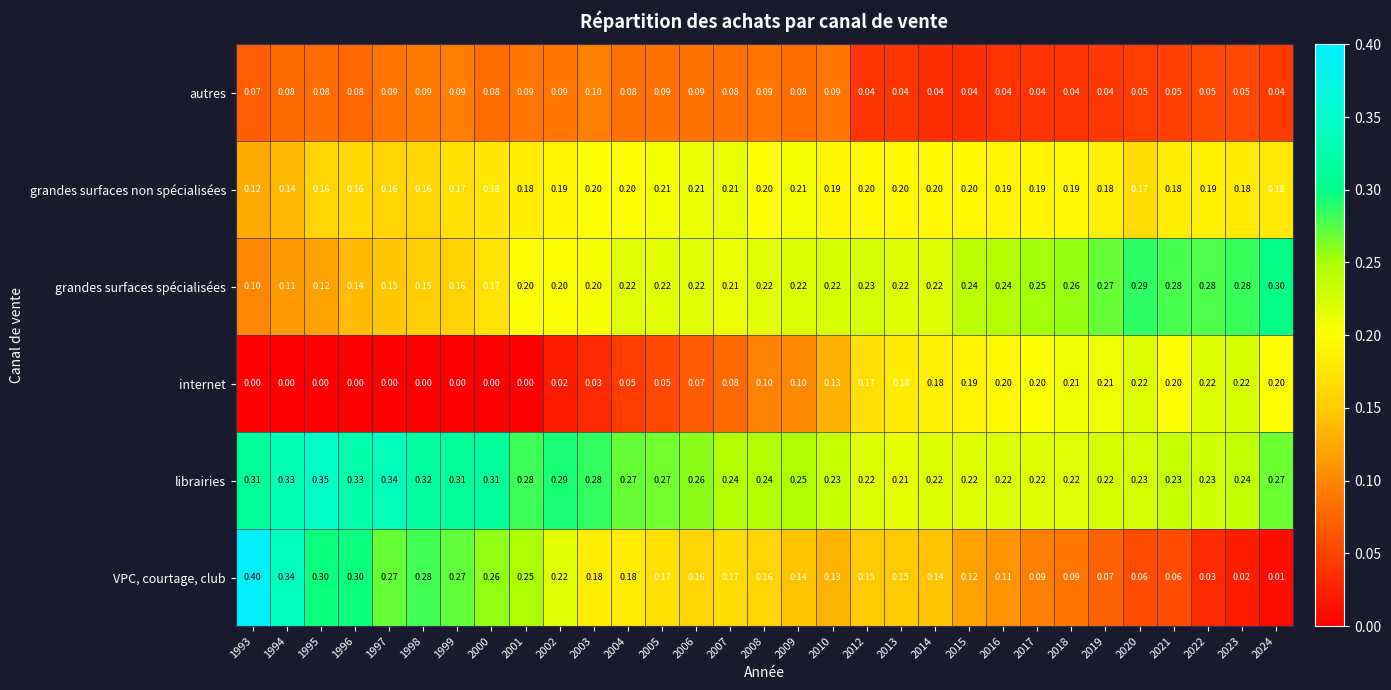

Rank the series at 1996 from highest to lowest value.

librairies, VPC, courtage, club, grandes surfaces non spécialisées, grandes surfaces spécialisées, autres, internet